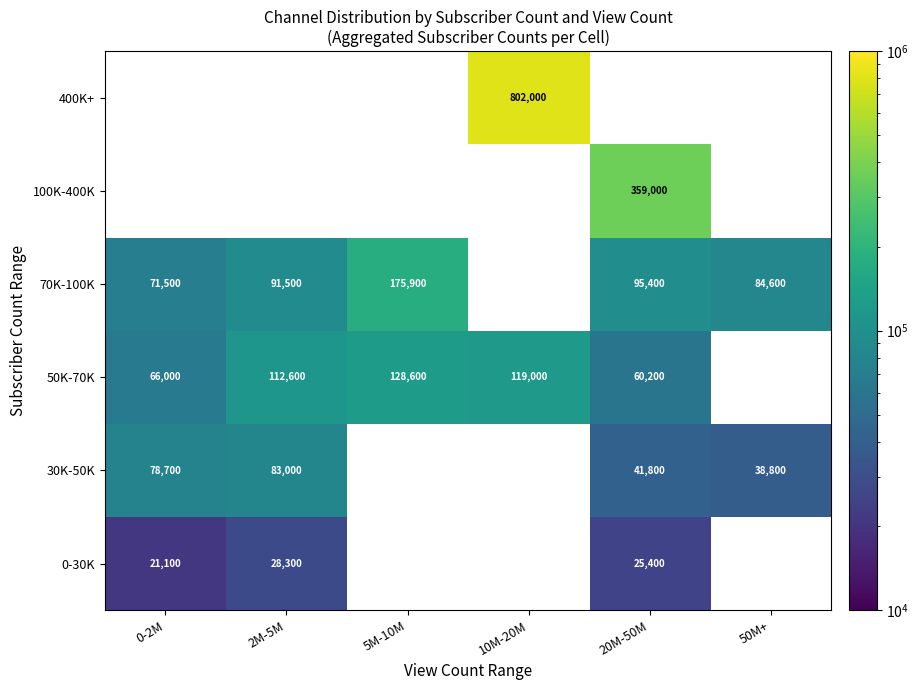

What is the sum of the 50K-70K values at 10M-20M and 5M-10M?

247600